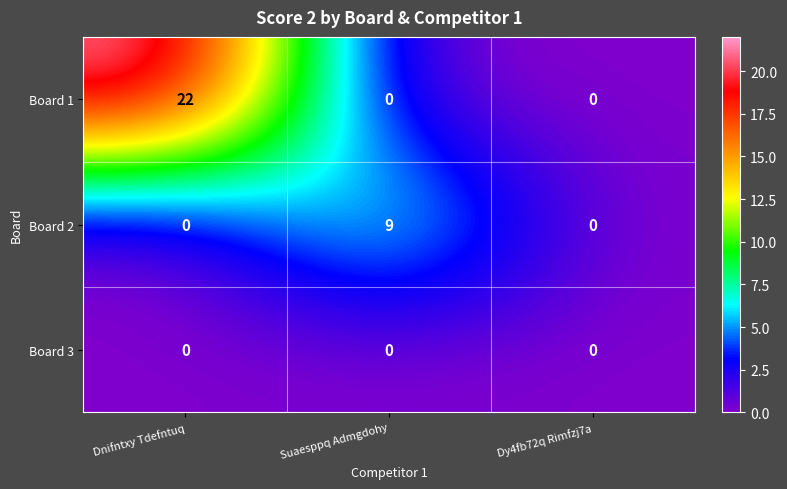

Rank the series by their average value, from highest to lowest.

Board 1, Board 2, Board 3